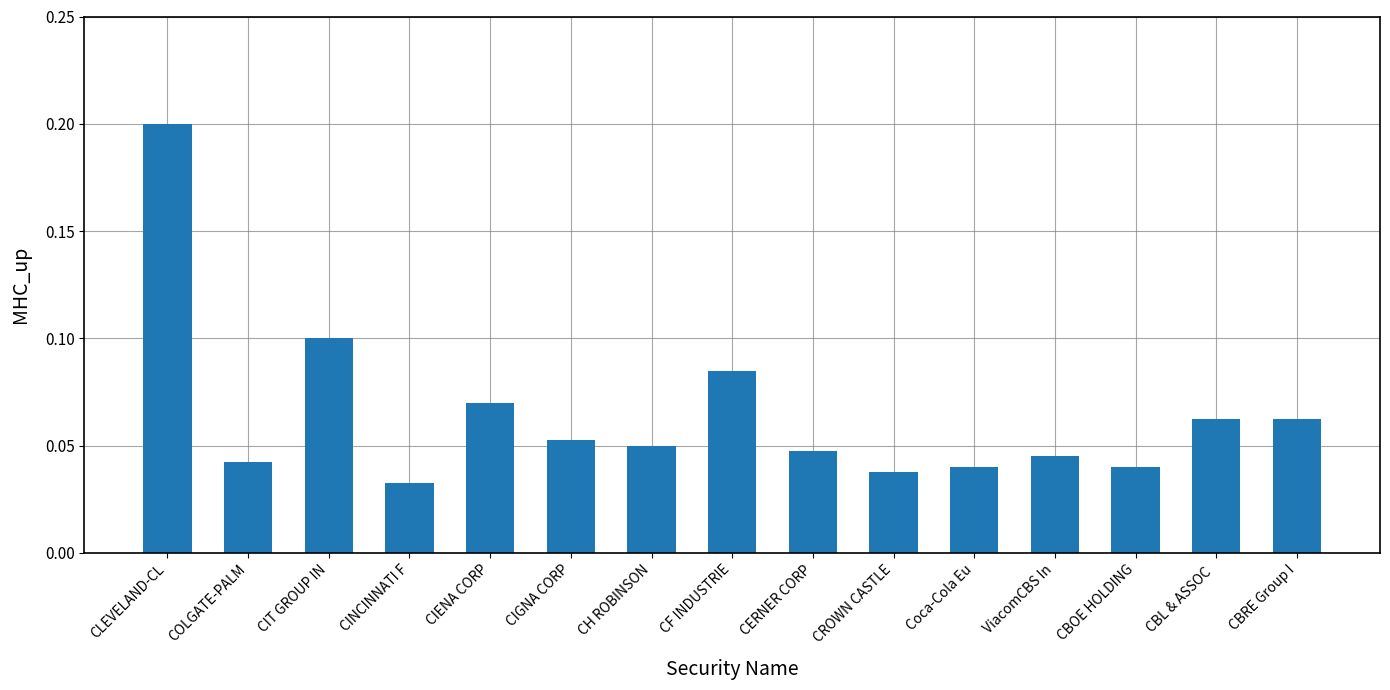

Which category has the highest value across all series?

CLEVELAND-CL